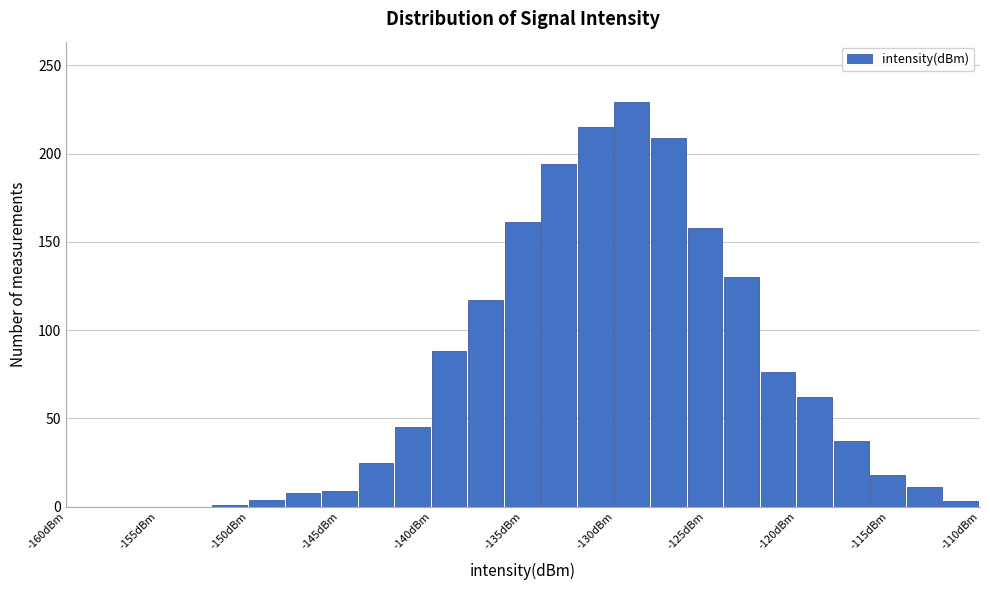

Reading left to right, transcribe this chart: for each bar, give the range it covers on the x-axis and its height. The values are not printed on the chart, so give them approximately, as read against the axis.

-160 to -158: 0
-158 to -156: 0
-156 to -154: 0
-154 to -152: 0
-152 to -150: under 5
-150 to -148: under 5
-148 to -146: 10
-146 to -144: 10
-144 to -142: 25
-142 to -140: 45
-140 to -138: 90
-138 to -136: 115
-136 to -134: 160
-134 to -132: 195
-132 to -130: 215
-130 to -128: 230
-128 to -126: 210
-126 to -124: 160
-124 to -122: 130
-122 to -120: 75
-120 to -118: 60
-118 to -116: 35
-116 to -114: 20
-114 to -112: 10
-112 to -110: under 5